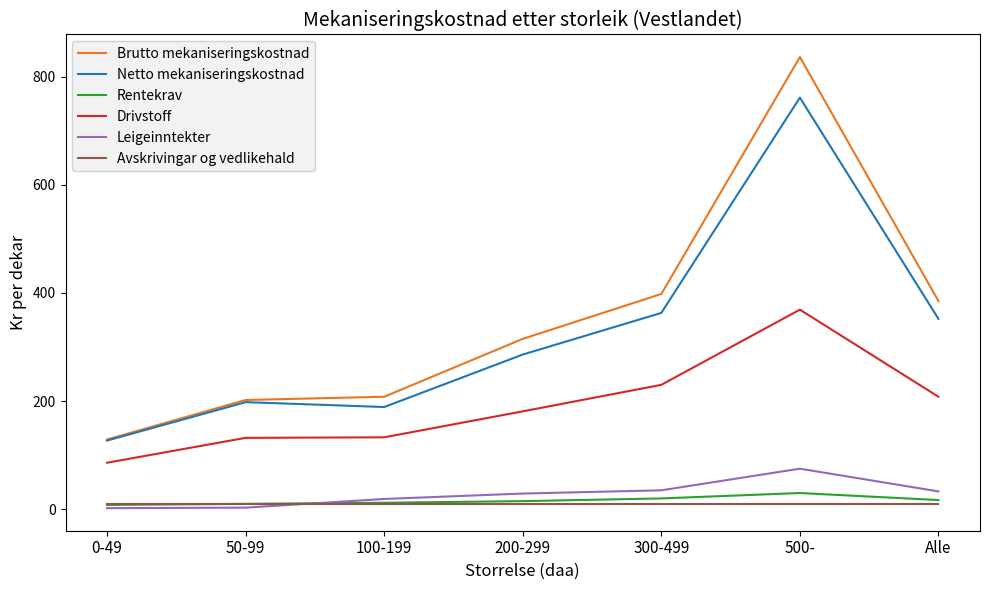

Does the chart have visible grid lines?

No